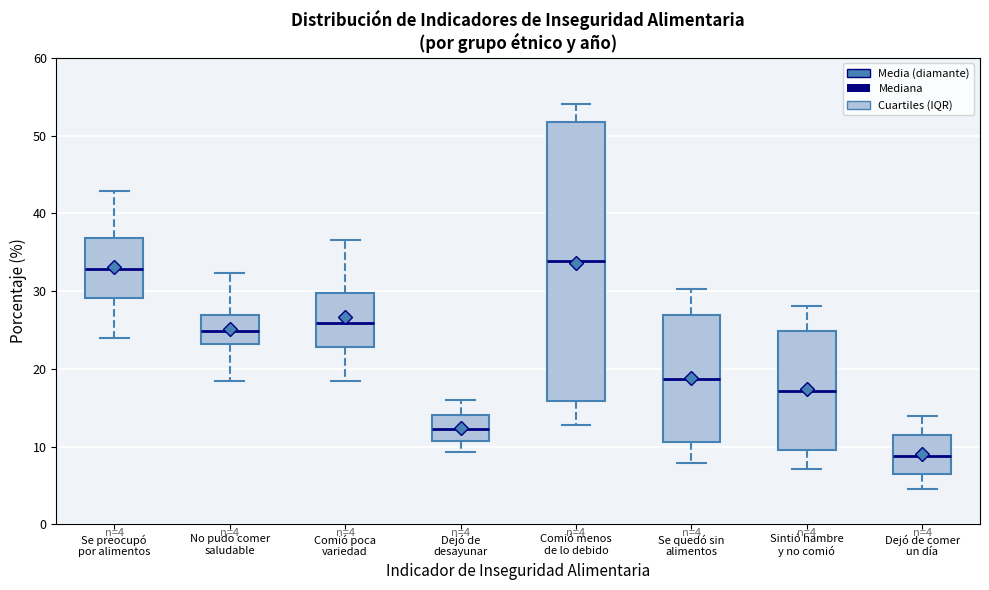

Which box's median line is the lowest?

Dejó de comer un día